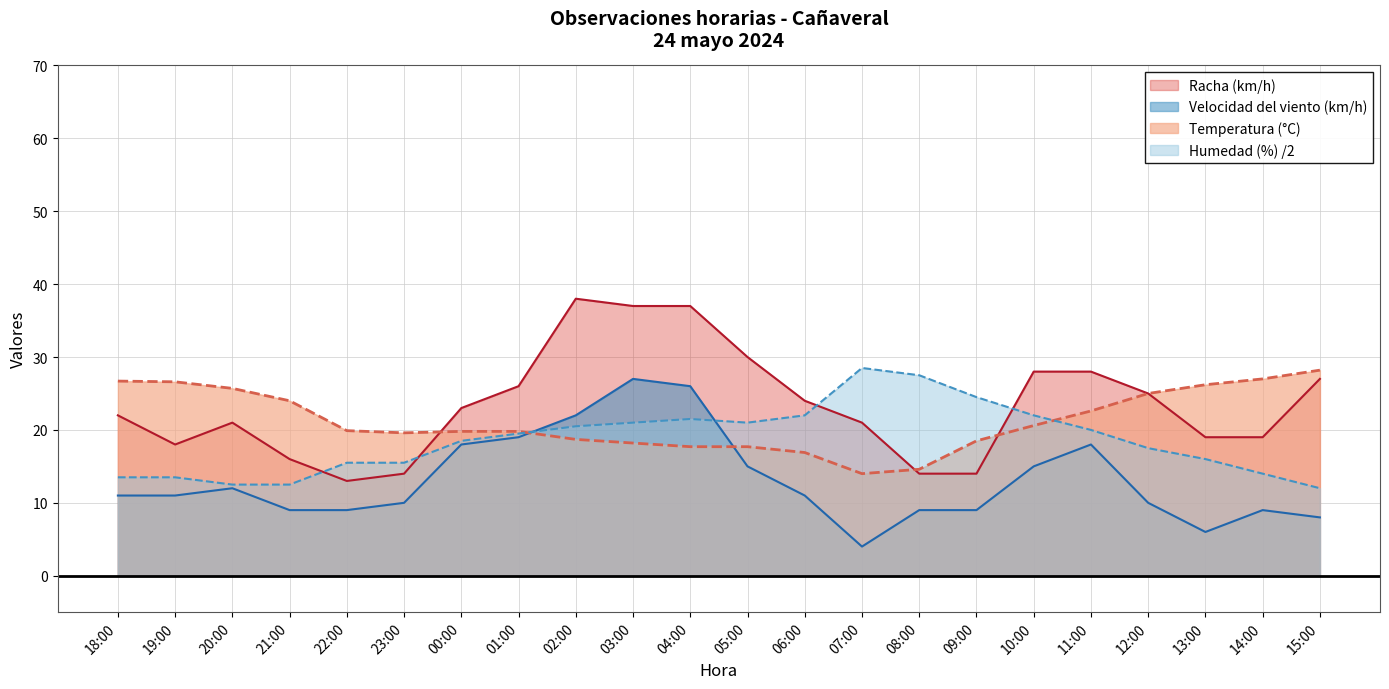

What is the sum of all Humedad (%) values?

409.0